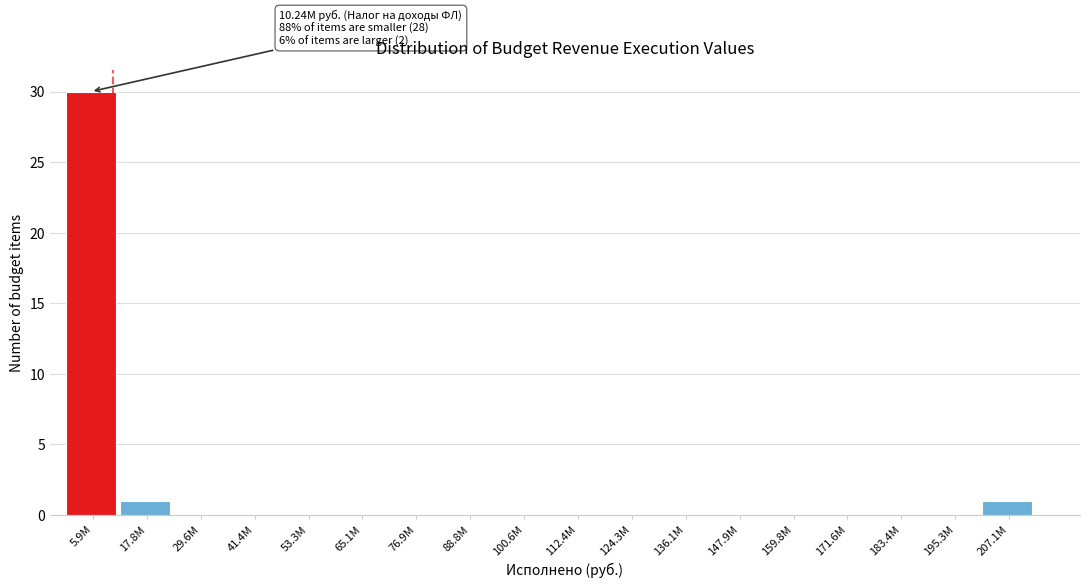

Reading left to right, transcribe all the data shown in this chart.

5.9M=30	17.8M=1	29.6M=0	41.4M=0	53.3M=0	65.1M=0	76.9M=0	88.8M=0	100.6M=0	112.4M=0	124.3M=0	136.1M=0	147.9M=0	159.8M=0	171.6M=0	183.4M=0	195.3M=0	207.1M=1